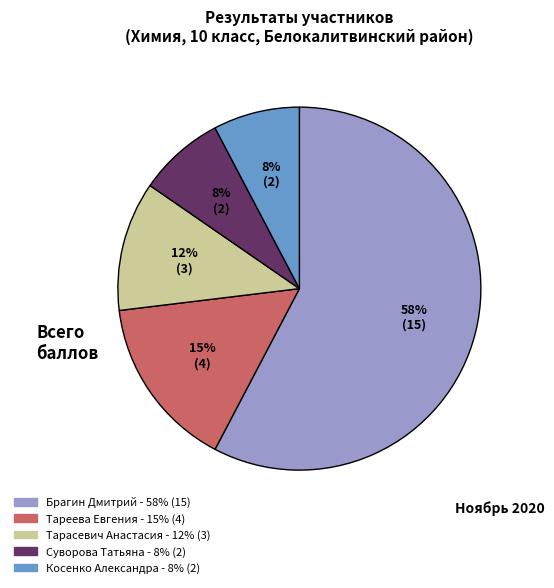

How many slices are in this pie chart?

5